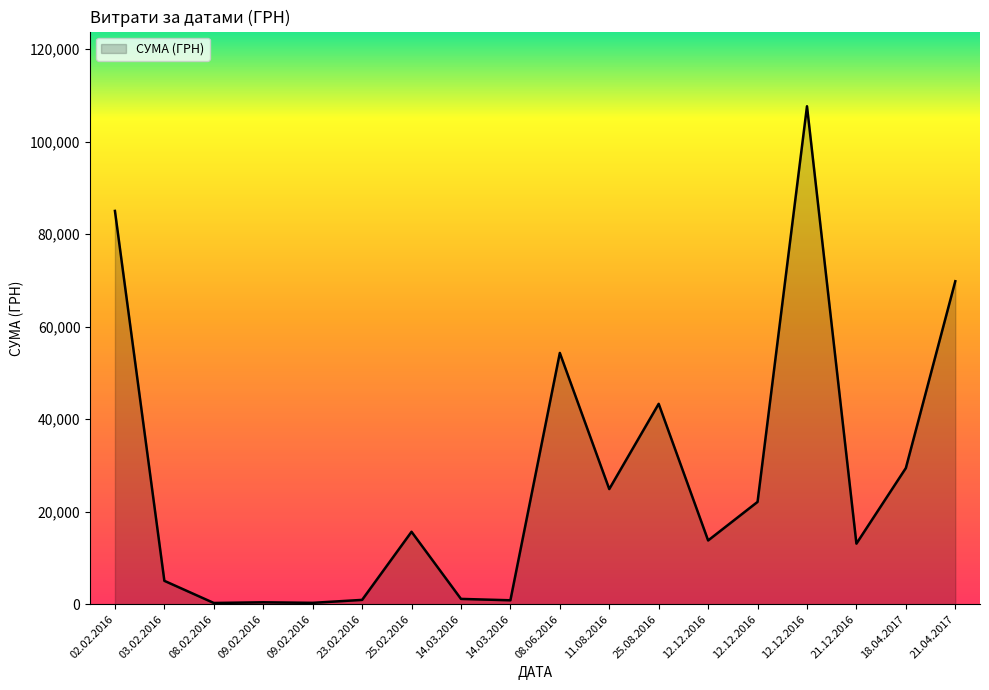

How many values are below 15664?

9